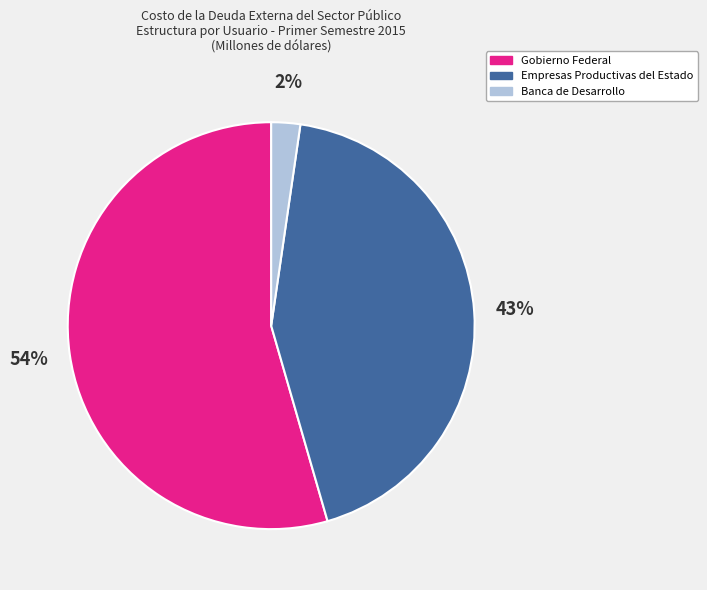

Which has a higher value, Empresas Productivas del Estado or Gobierno Federal?

Gobierno Federal